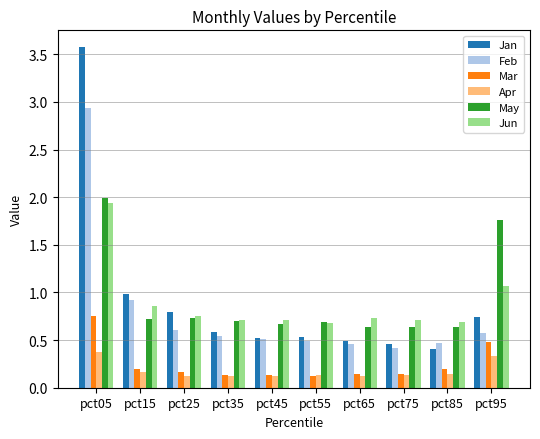

What are all the series names shown in the legend?

Jan, Feb, Mar, Apr, May, Jun